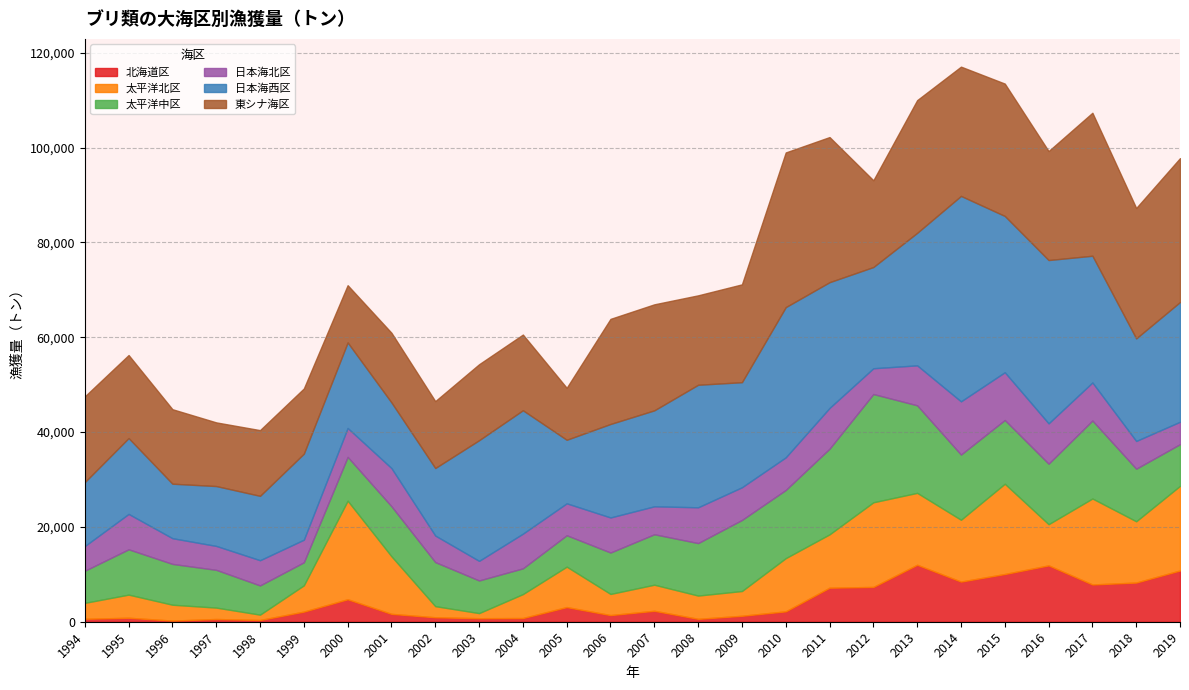

Which category has the lowest value in the 太平洋北区 series?

2003